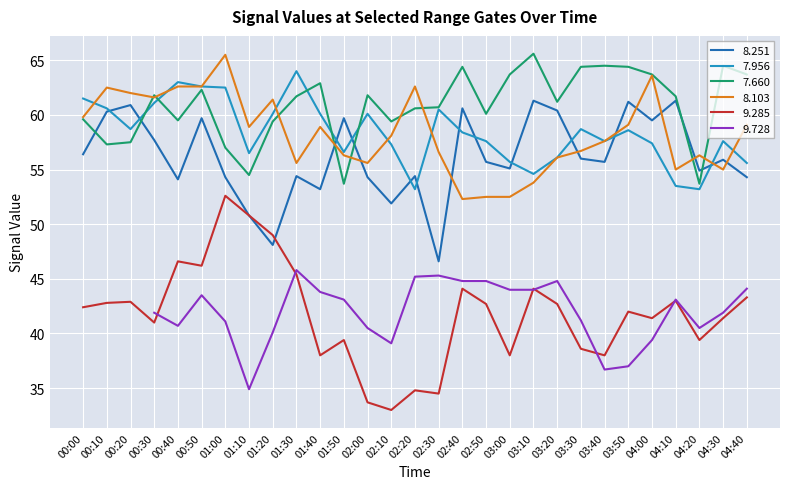

How many interior local valleys does the   8.251 series have?

9